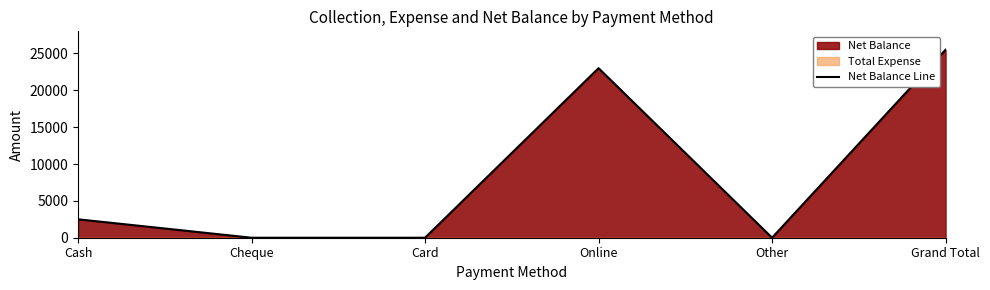

Does the chart display data point markers on the line(s)?

No